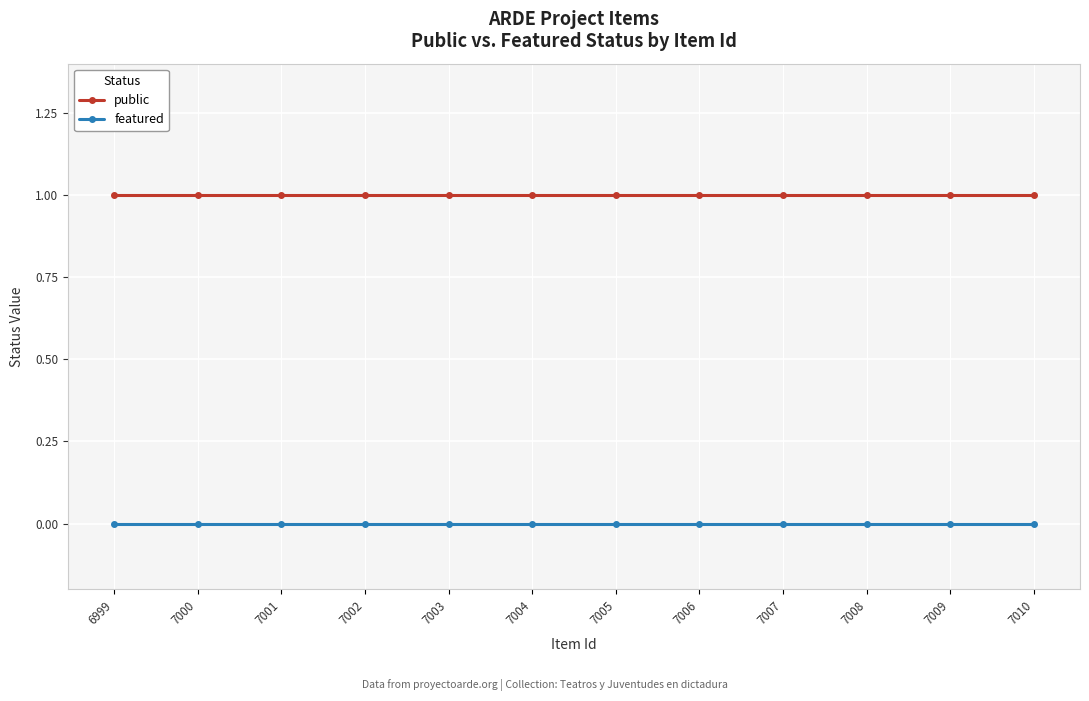

At how many categories does at least one series exceed 0?

12